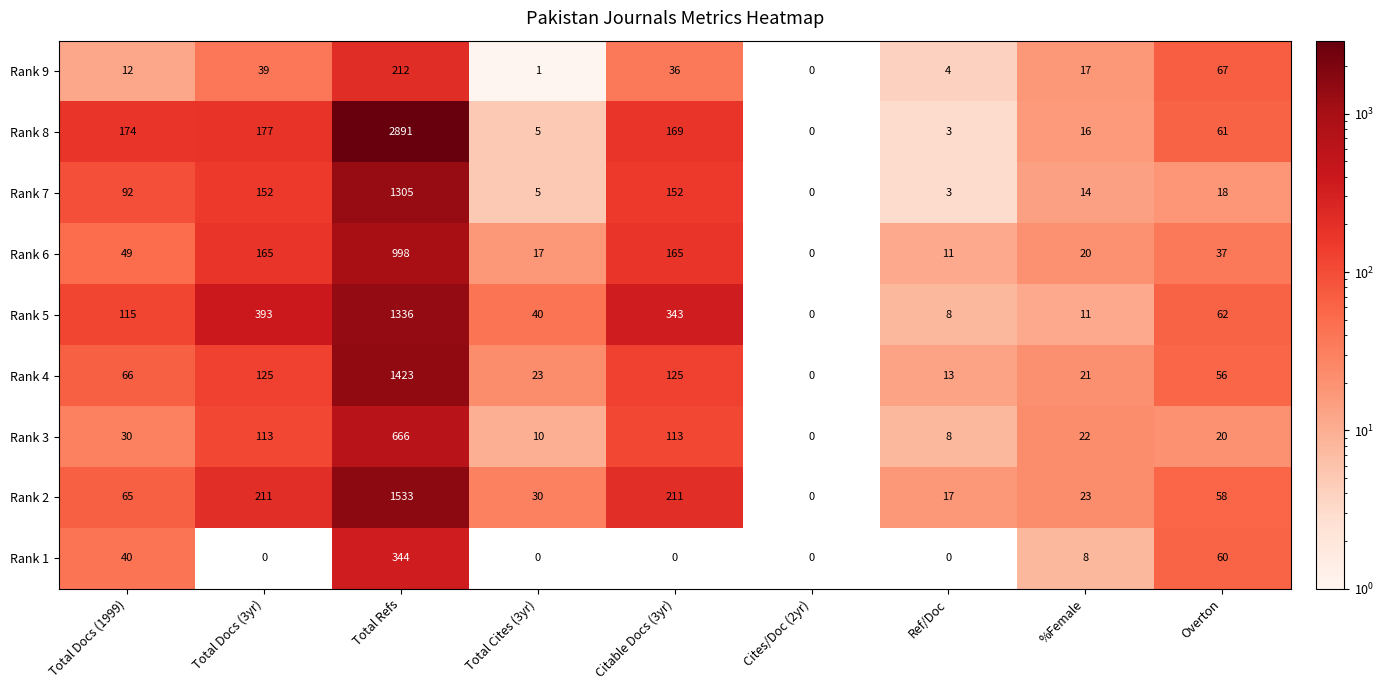

Rank the series at %Female from highest to lowest value.

Rank 2, Rank 3, Rank 4, Rank 6, Rank 9, Rank 8, Rank 7, Rank 5, Rank 1